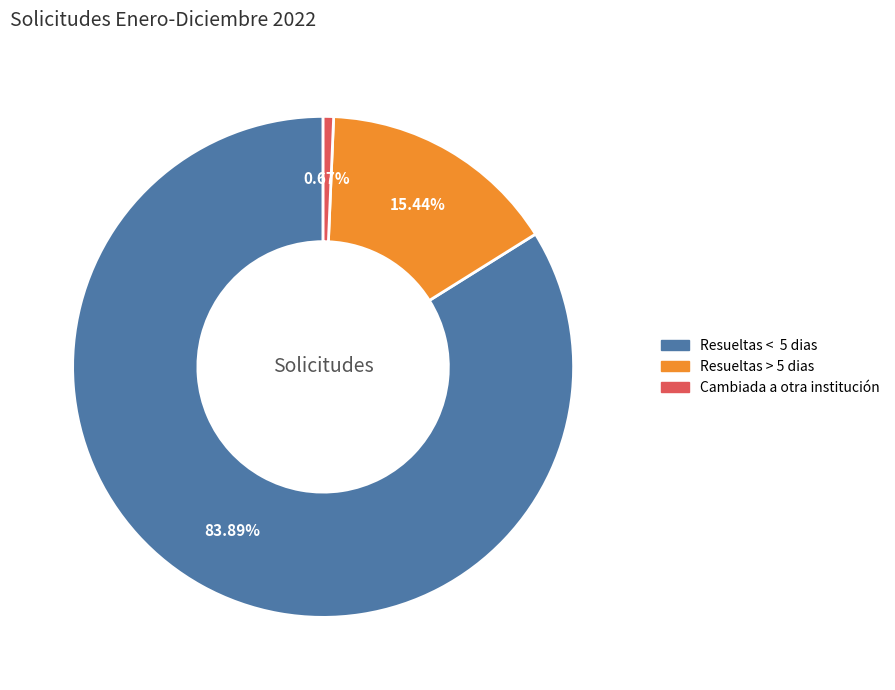

What is the ratio of the value at Resueltas < 5 dias to the value at Resueltas > 5 dias?

5.4